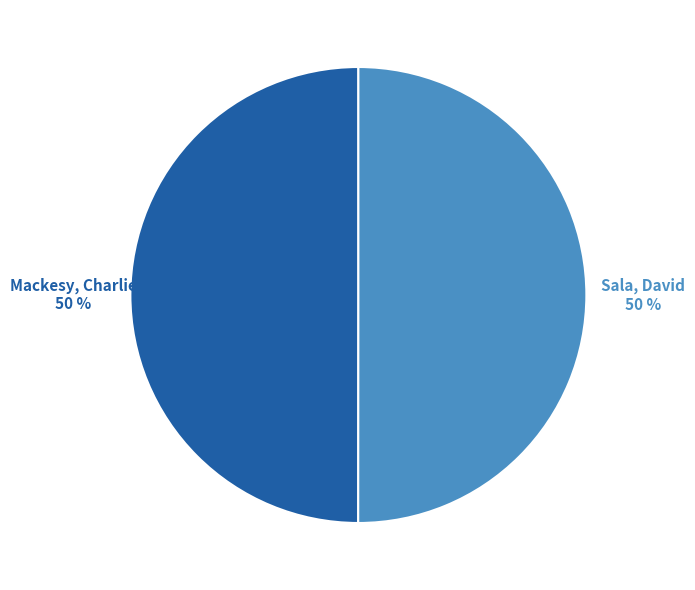

What percentage is the Mackesy, Charlie slice, to the nearest percent?

50%